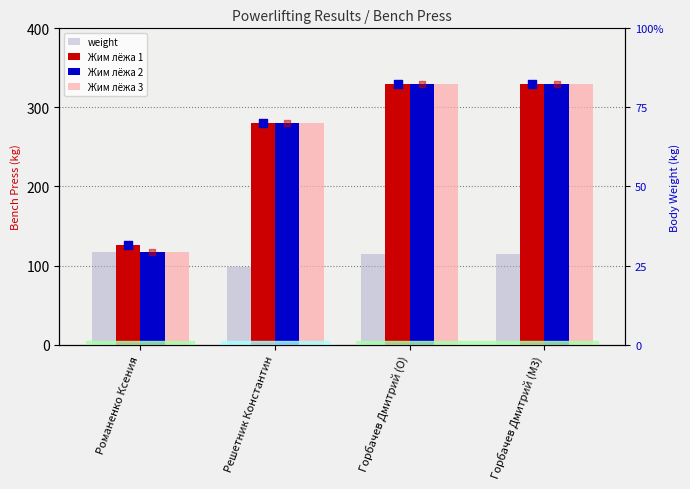

At which category is the sum across all series the highest?

Горбачев Дмитрий (O)